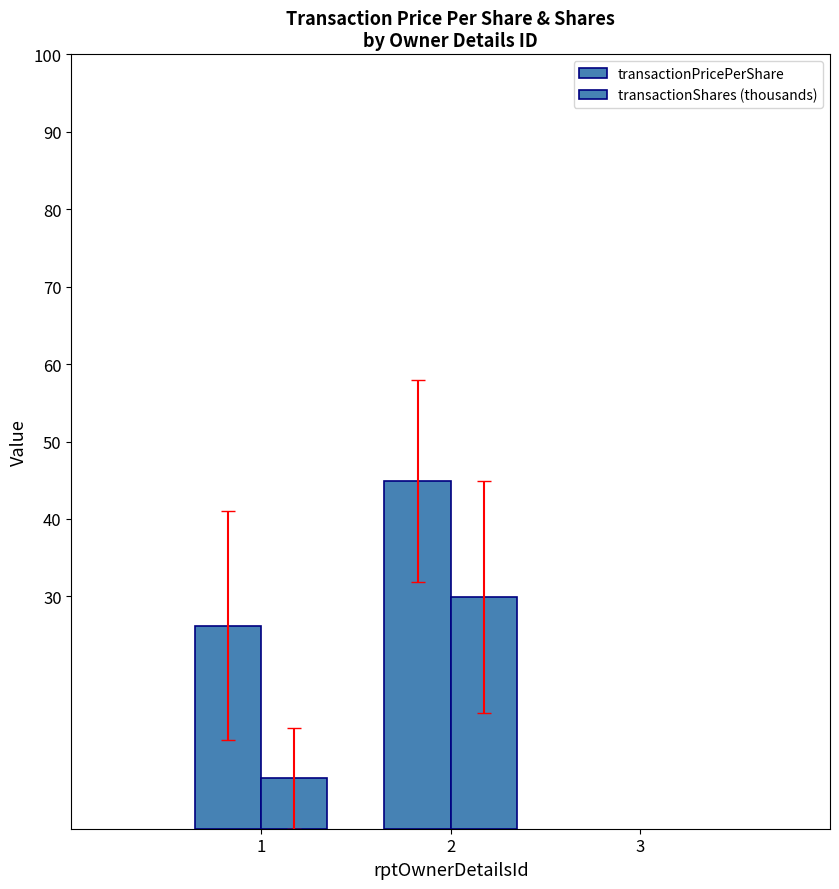

Which series has the widest spread of values?

transactionShares (thousands)